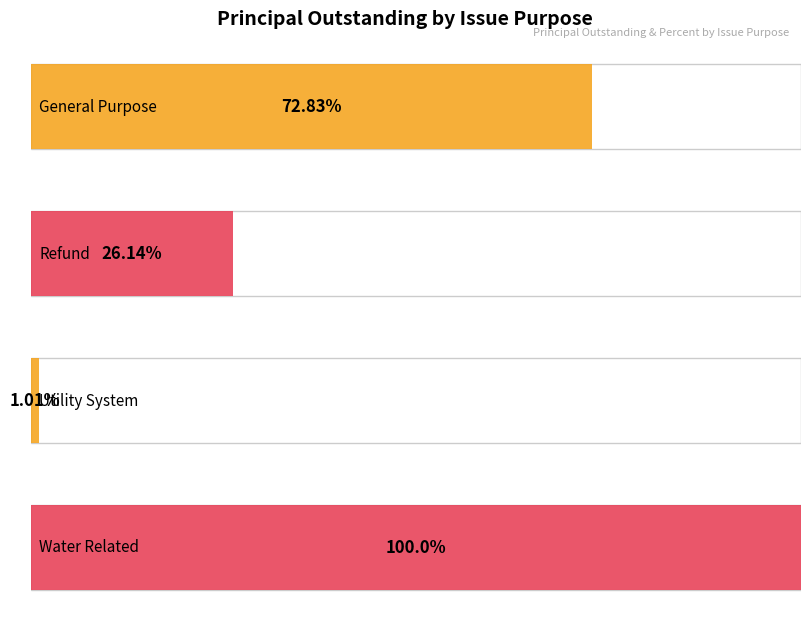

What value does the Percent series have at Utility System?

1.0